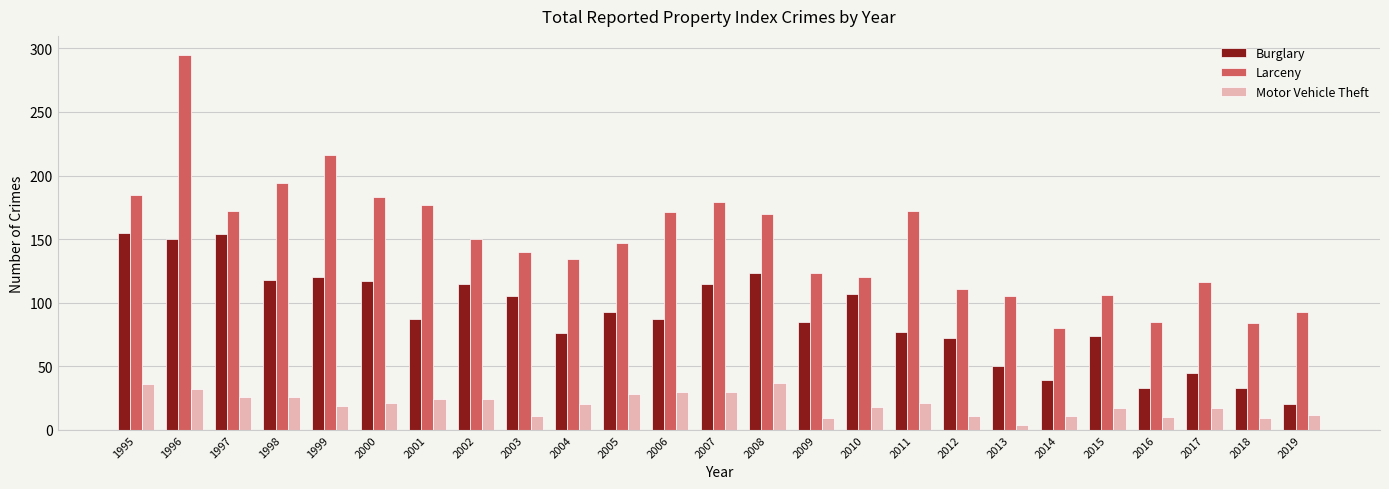

The Larceny series shows 211 at 2004. True or false?

False